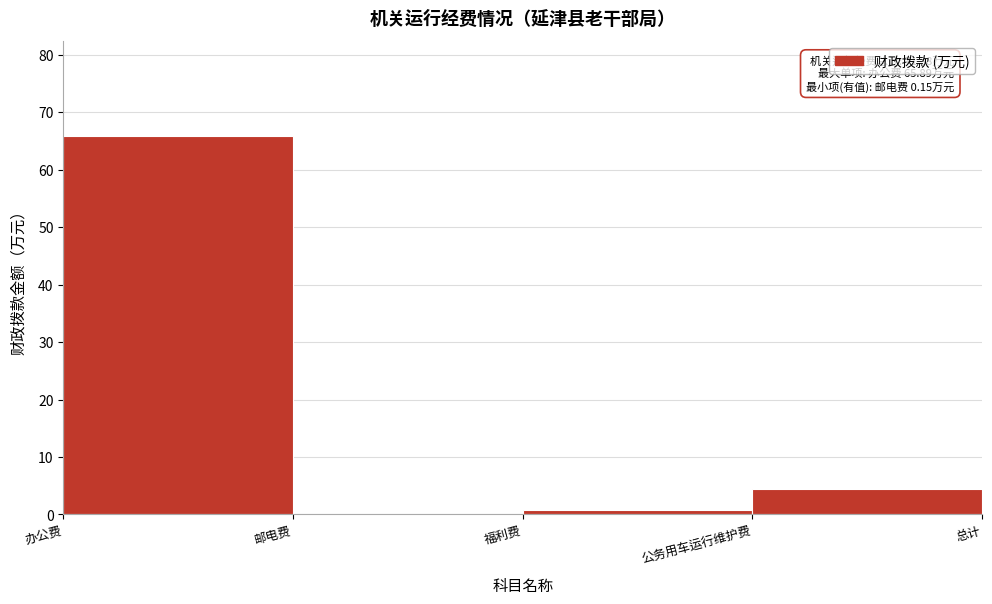

Is it true that the value at 公务用车运行维护费 is 4.5?

True